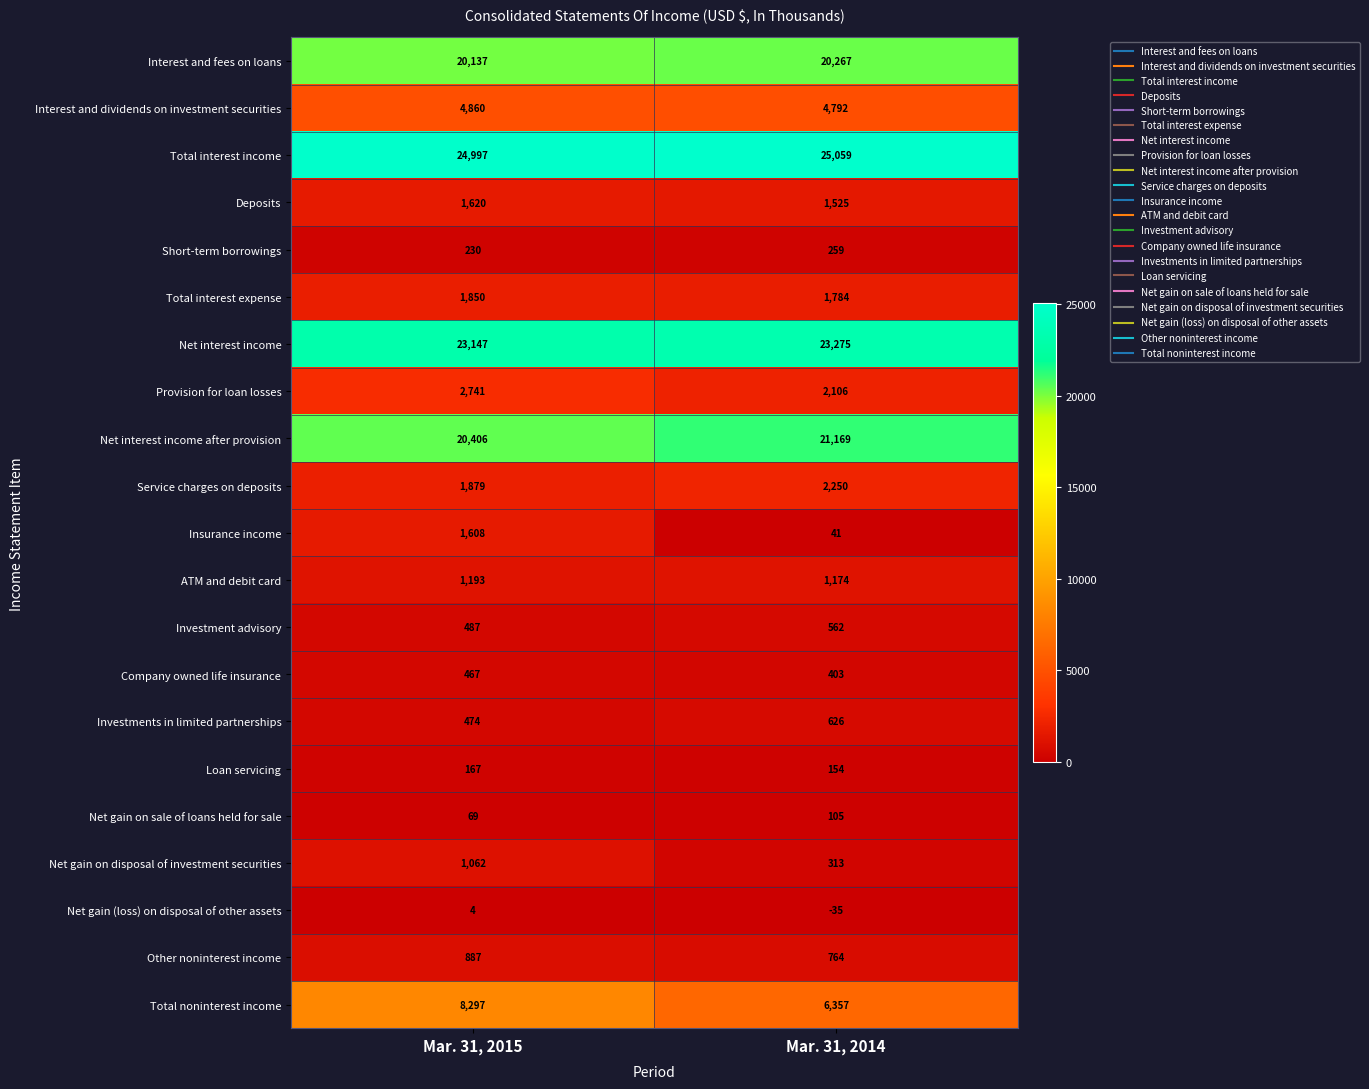

What is the smallest value displayed?

-35